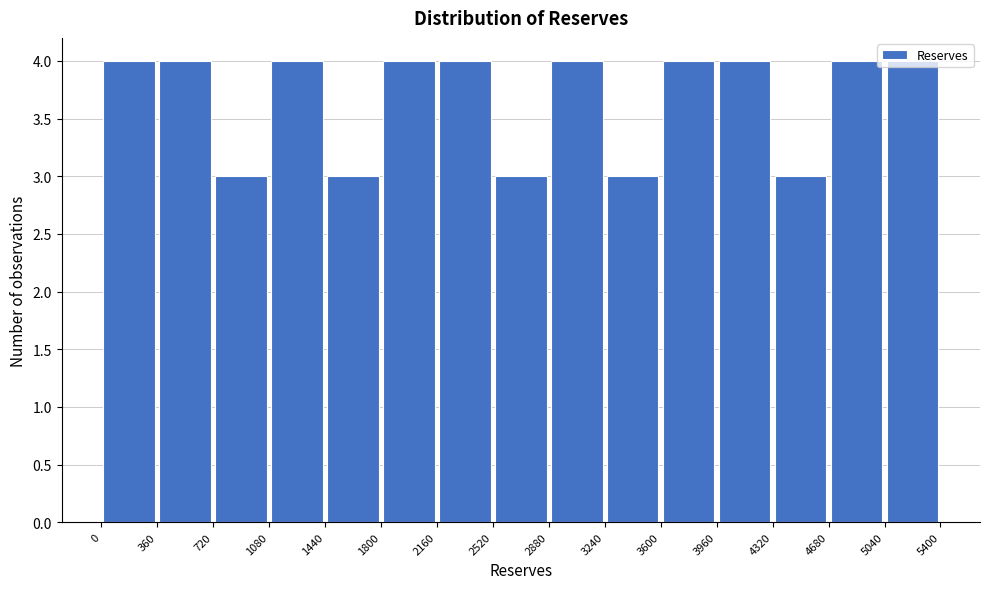

Reading left to right, list every bar in this chart as the range it spans on the x-axis followed by its height. The values are not printed on the chart, so give them approximately, as read against the axis.

0 to 360: 4
360 to 720: 4
720 to 1080: 3
1080 to 1440: 4
1440 to 1800: 3
1800 to 2160: 4
2160 to 2520: 4
2520 to 2880: 3
2880 to 3240: 4
3240 to 3600: 3
3600 to 3960: 4
3960 to 4320: 4
4320 to 4680: 3
4680 to 5040: 4
5040 to 5400: 4